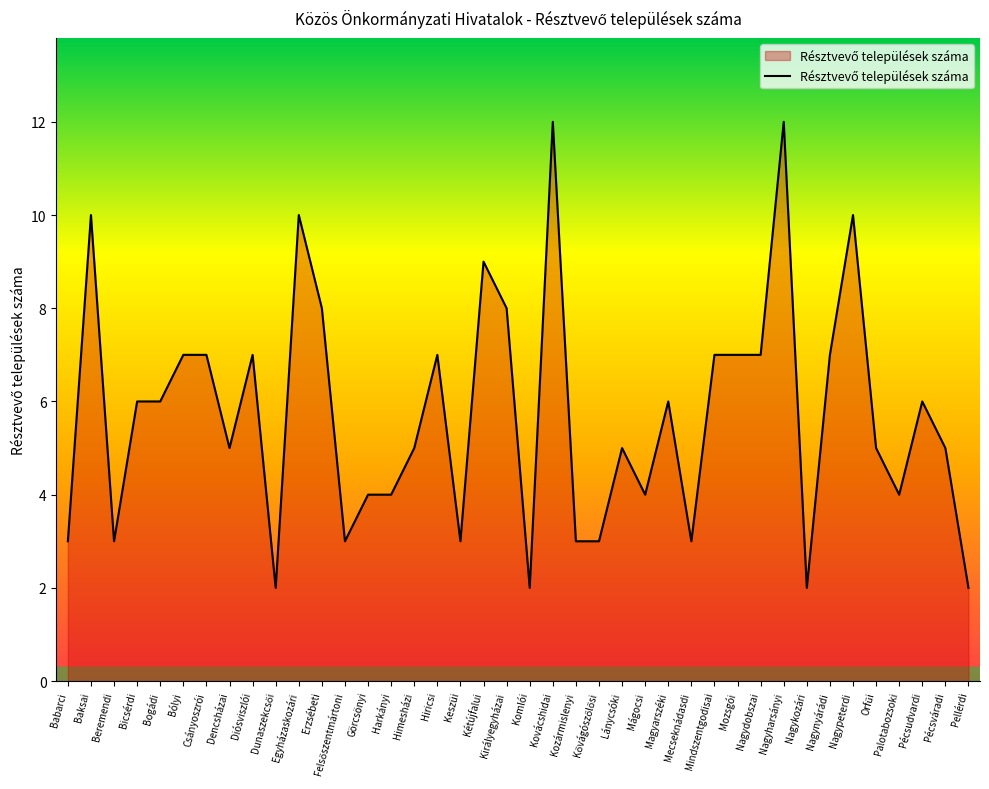

What is the difference between the maximum and minimum values?

10